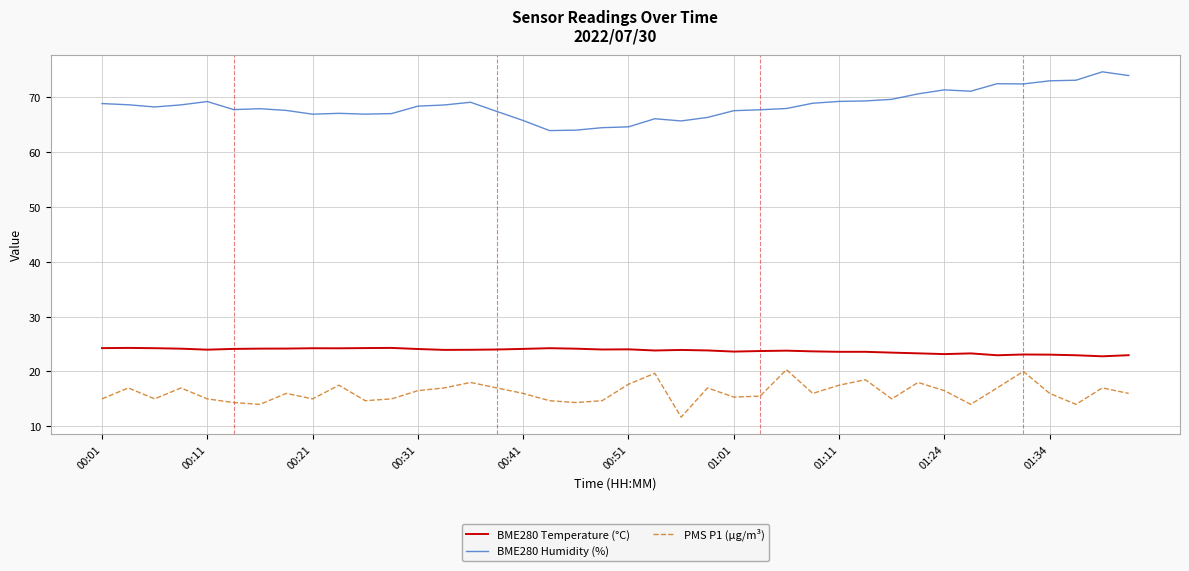

True or false: BME280 Humidity (%) and BME280 Temperature (°C) cross at least once.

False